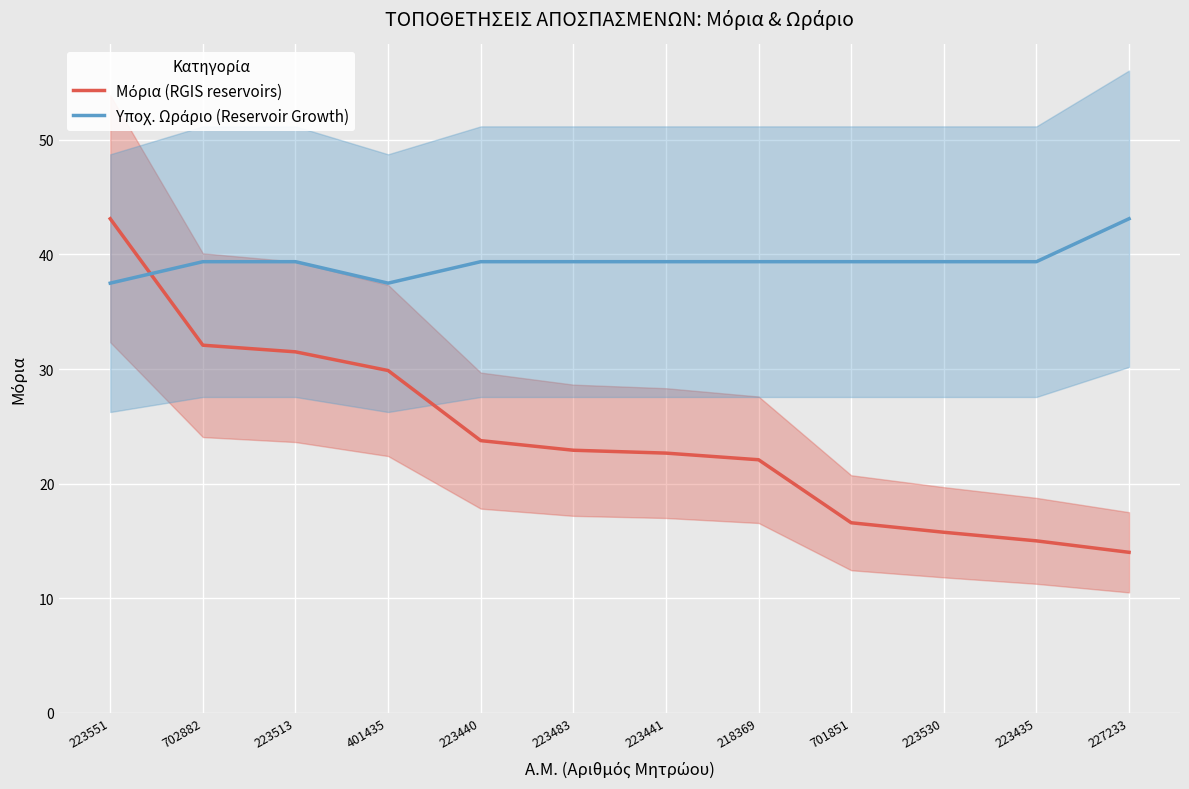

True or false: Υποχ. Ωράριο (Reservoir Growth) and Μόρια (RGIS reservoirs) intersect in this chart.

True